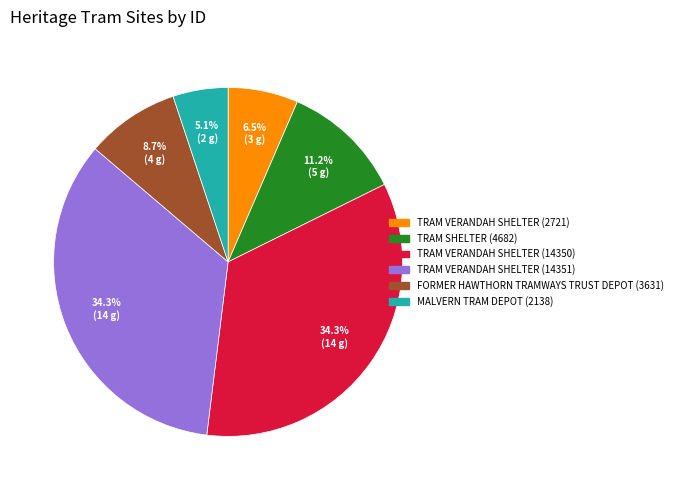

True or false: FORMER HAWTHORN TRAMWAYS TRUST DEPOT (3631) accounts for 9% of the total.

True